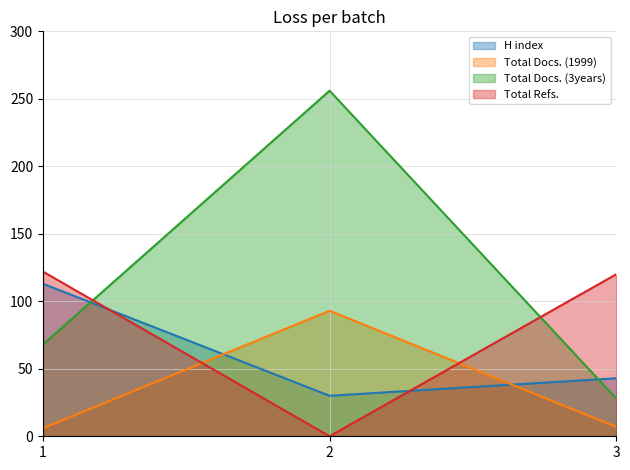

Where is Total Docs. (1999) nearest to the value 49?

3